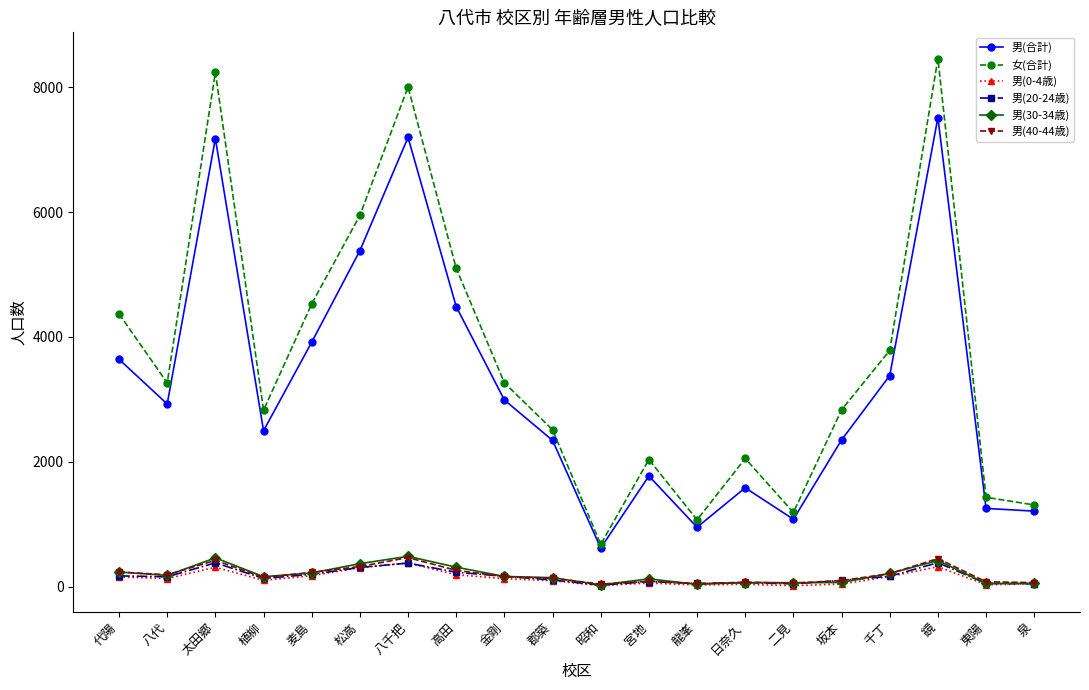

How many categories are shown in the chart?

20